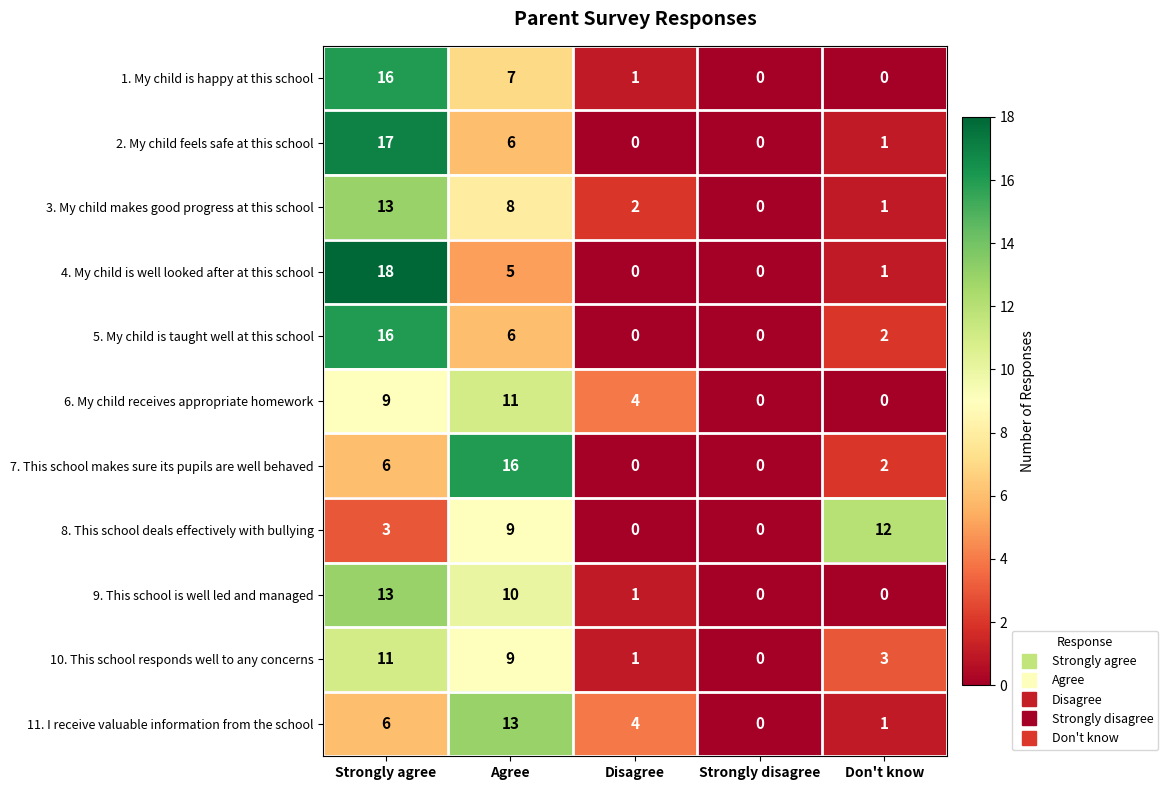

What is the total value across all series at Disagree?

13